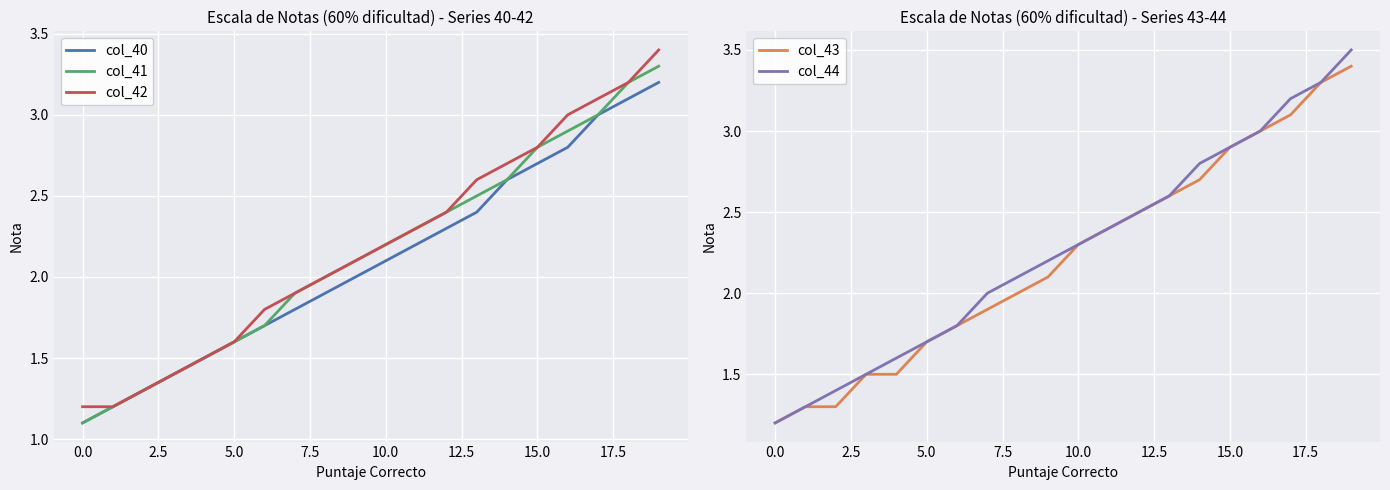

The col_42 series shows 3.0 at 16. True or false?

True